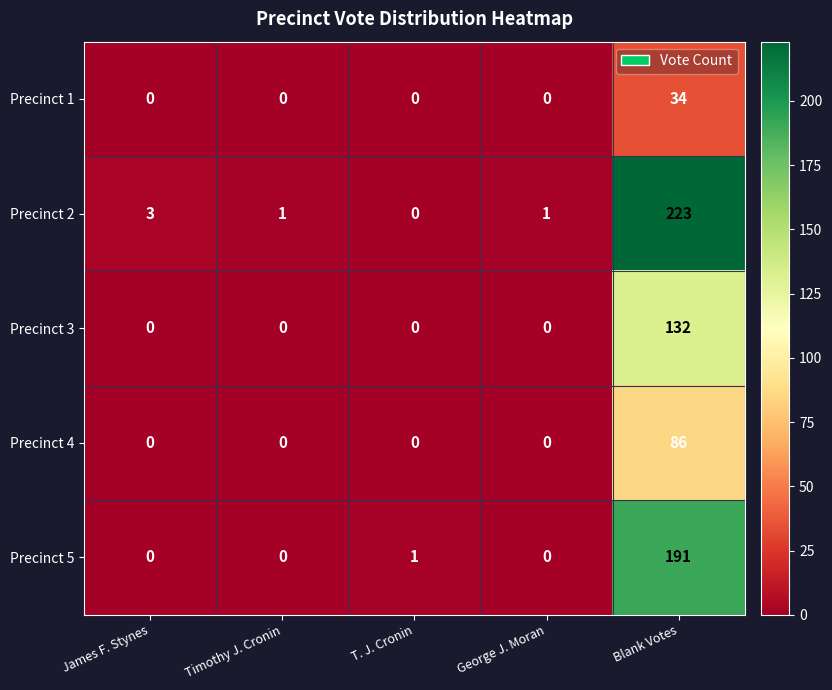

What is the total value across all series at George J. Moran?

1